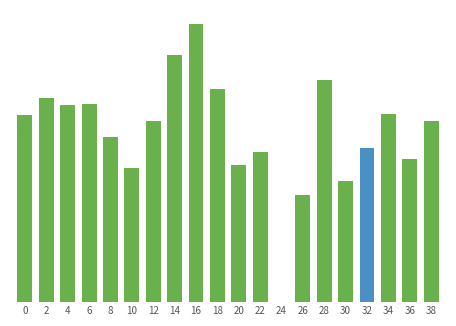

At which label is the value closest to 11?

10